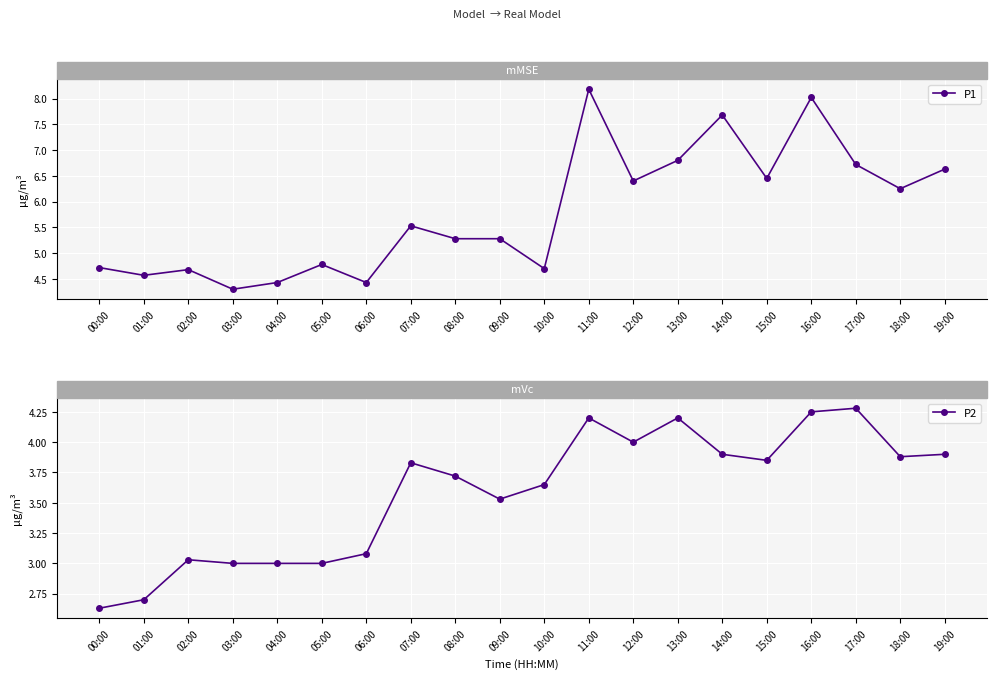

Rank the series by their average value, from lowest to highest.

P2, P1